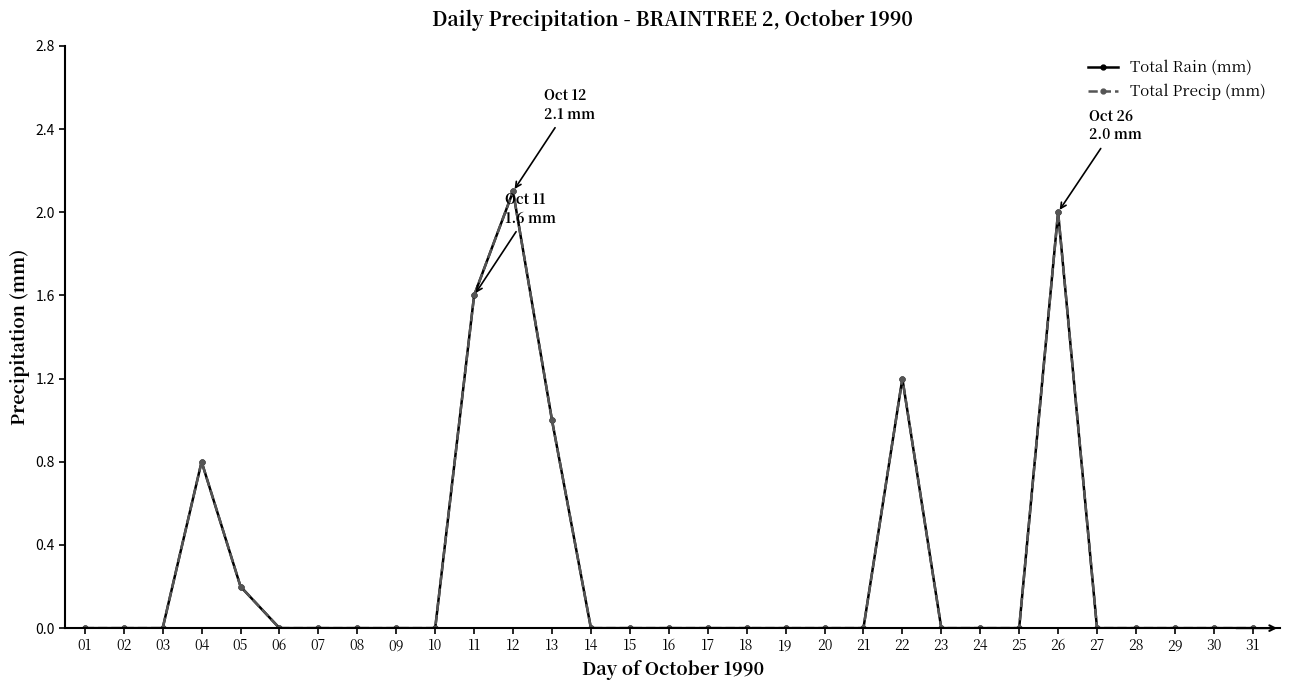

Count the number of data series in this chart.

2